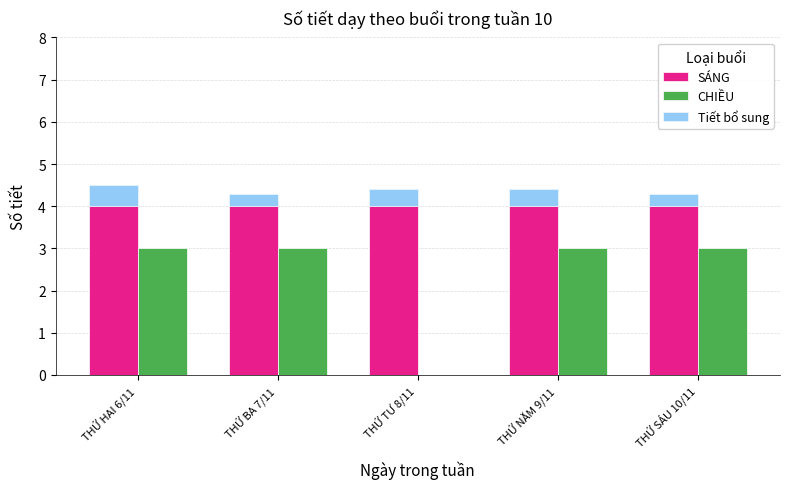

Between THỨ TƯ 8/11 and THỨ HAI 6/11, which is larger?

THỨ TƯ 8/11